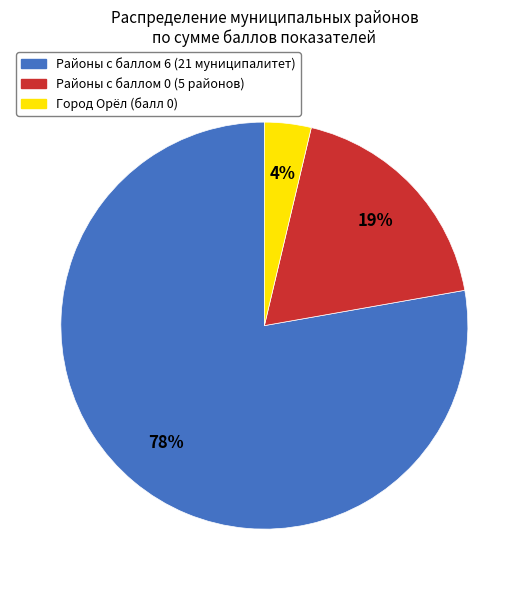

Is there a majority slice in this chart?

Yes